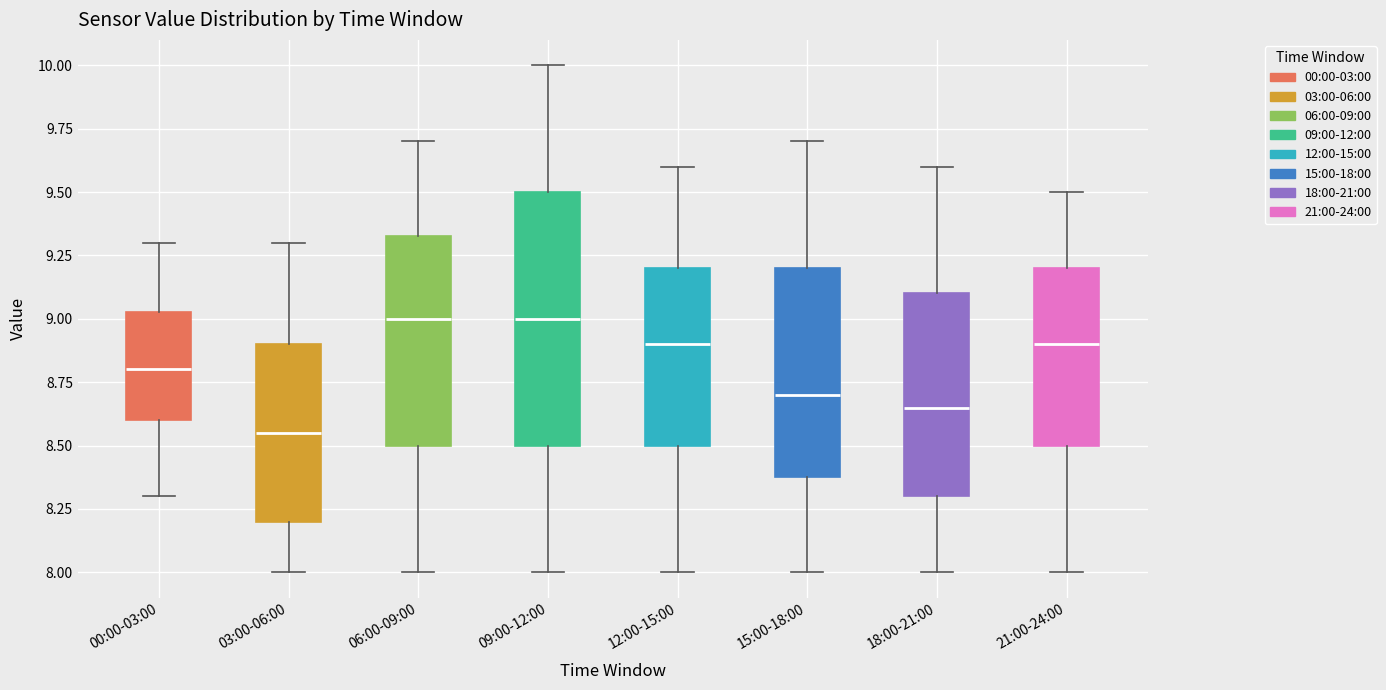

Comparing the boxes themselves (not the whiskers), which one is the tallest?

09:00-12:00